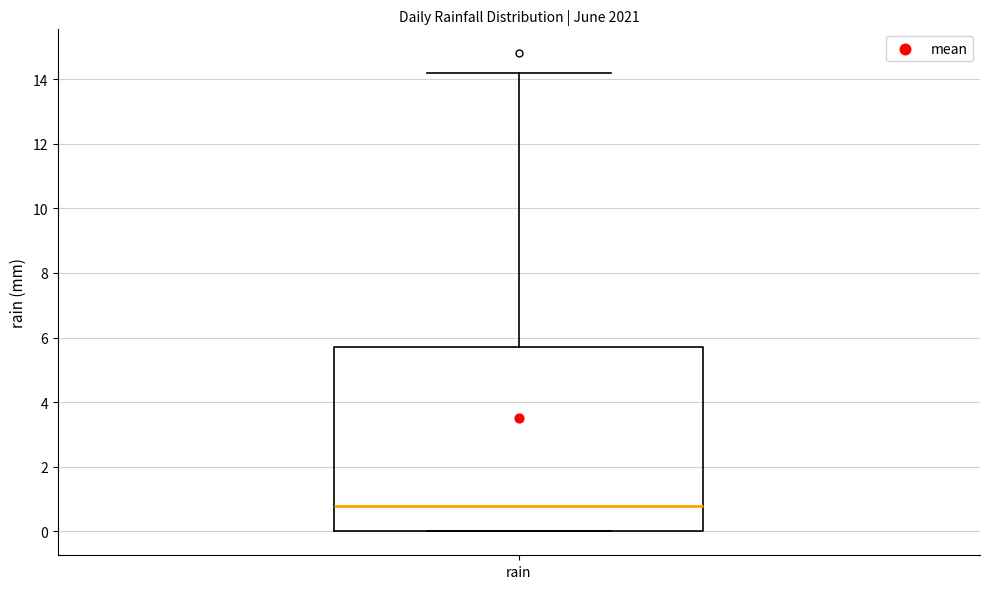

Where is the lower edge of the box for rain on the y-axis? The values are not printed on the chart, so give them approximately, as read against the axis.

0.0